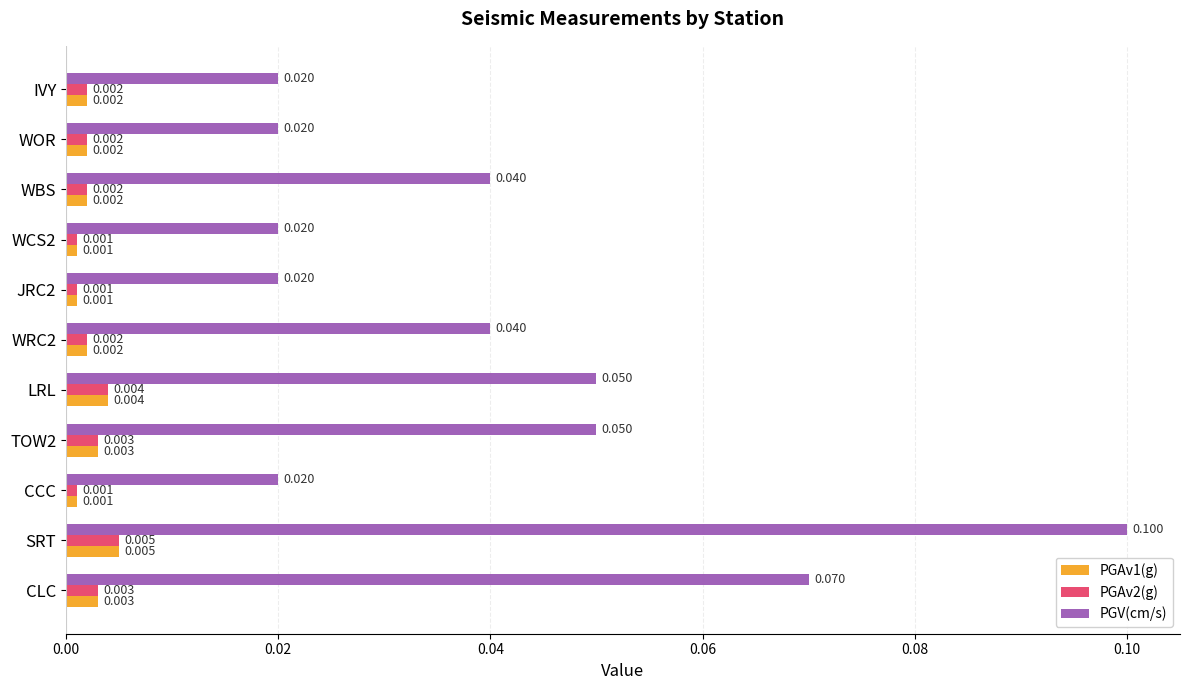

At which category is the sum across all series the highest?

SRT